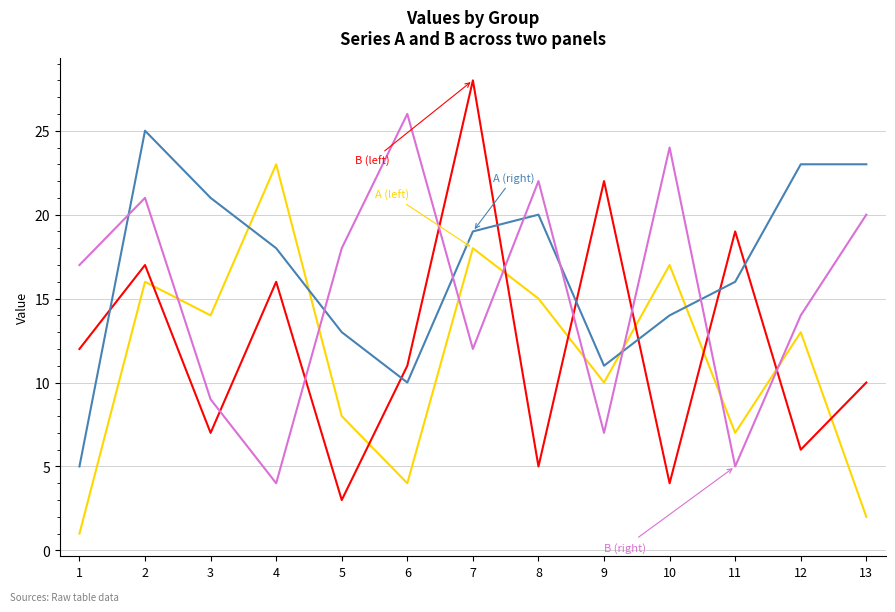

What is the maximum value shown in the chart?

28